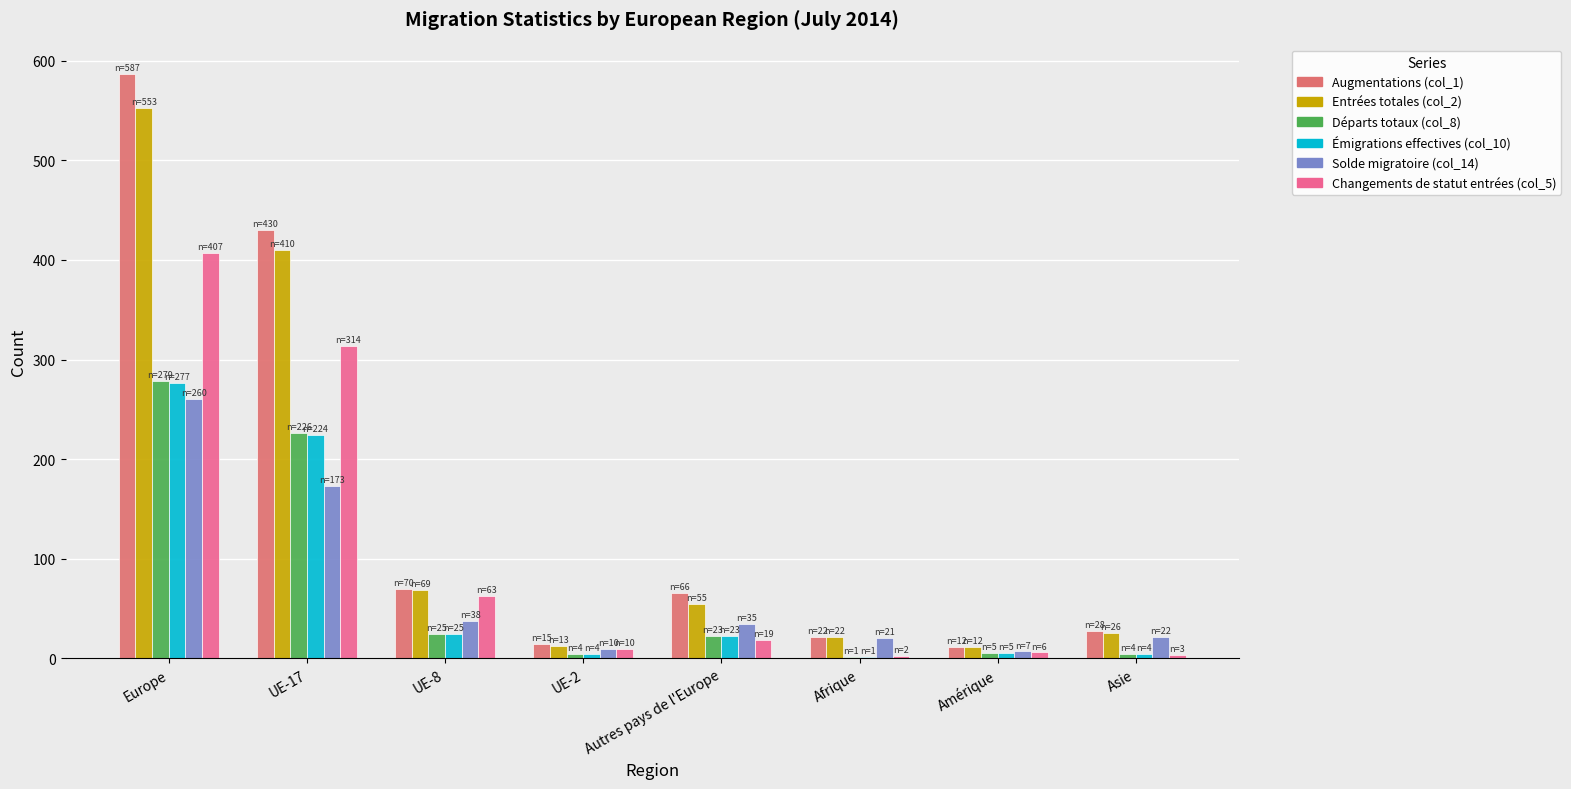

Which series changed the most between Europe and UE-17?

Augmentations (col_1)